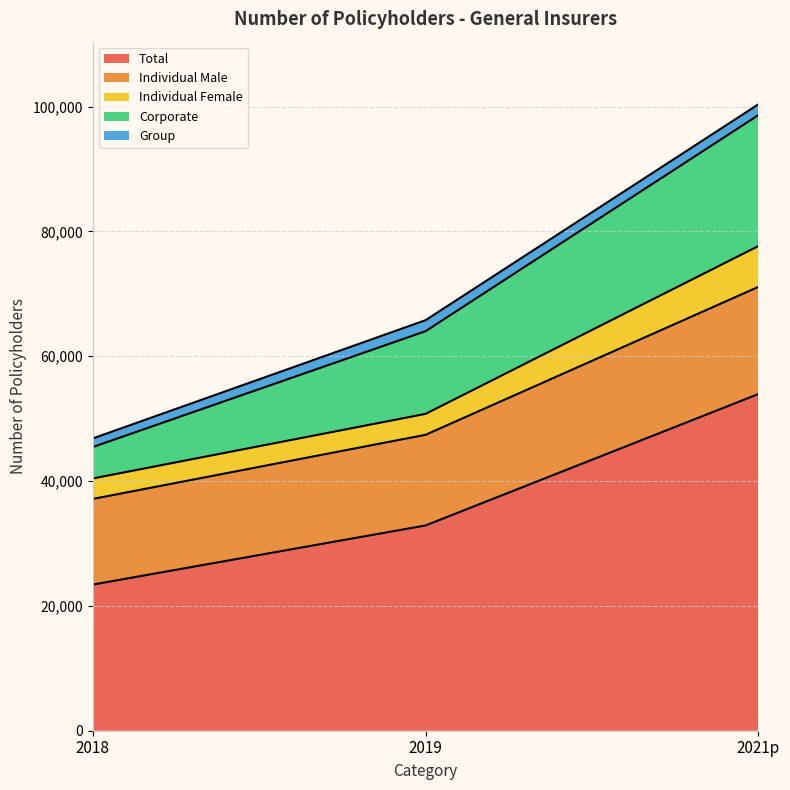

What is the value of the 2021p point at the 2nd from the left?

17167.0